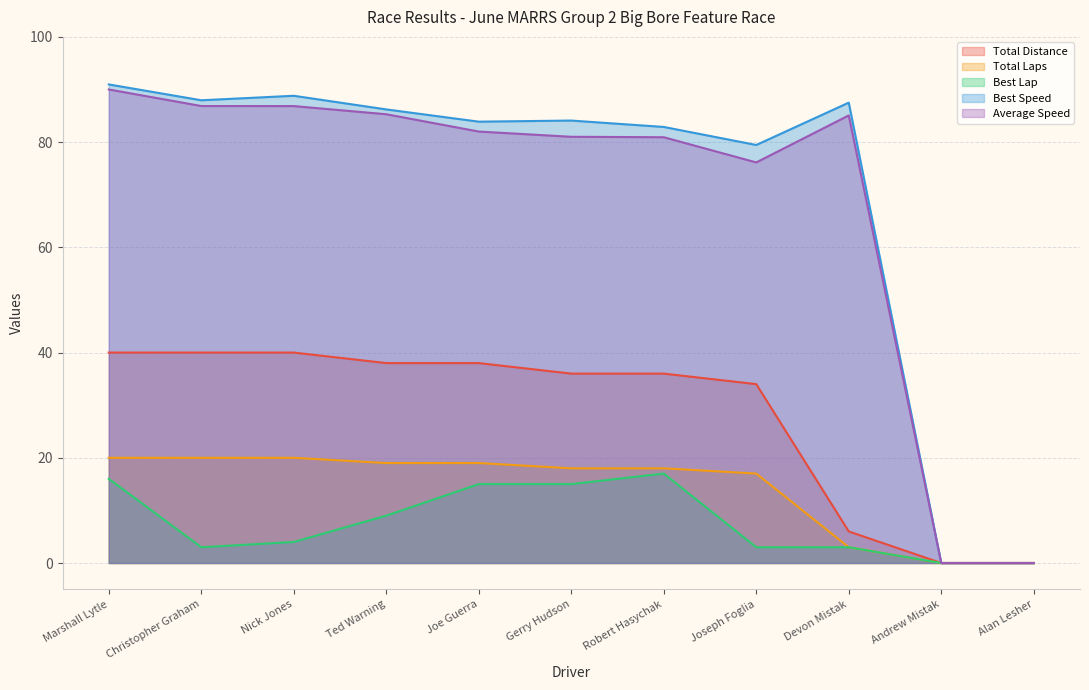

True or false: Total Laps and Best Speed cross at least once.

False